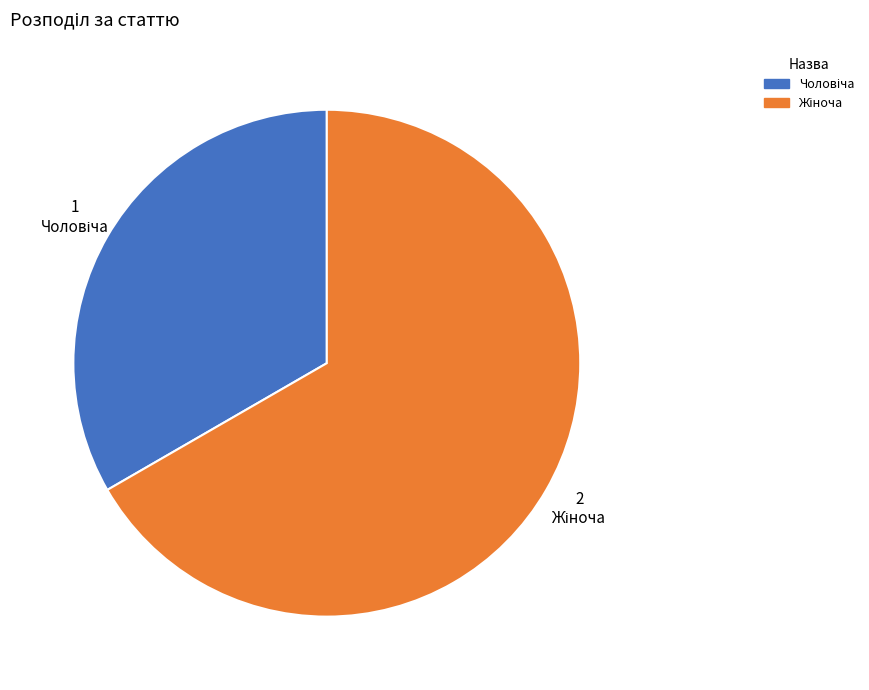

Is there any slice that represents more than half of the pie?

Yes